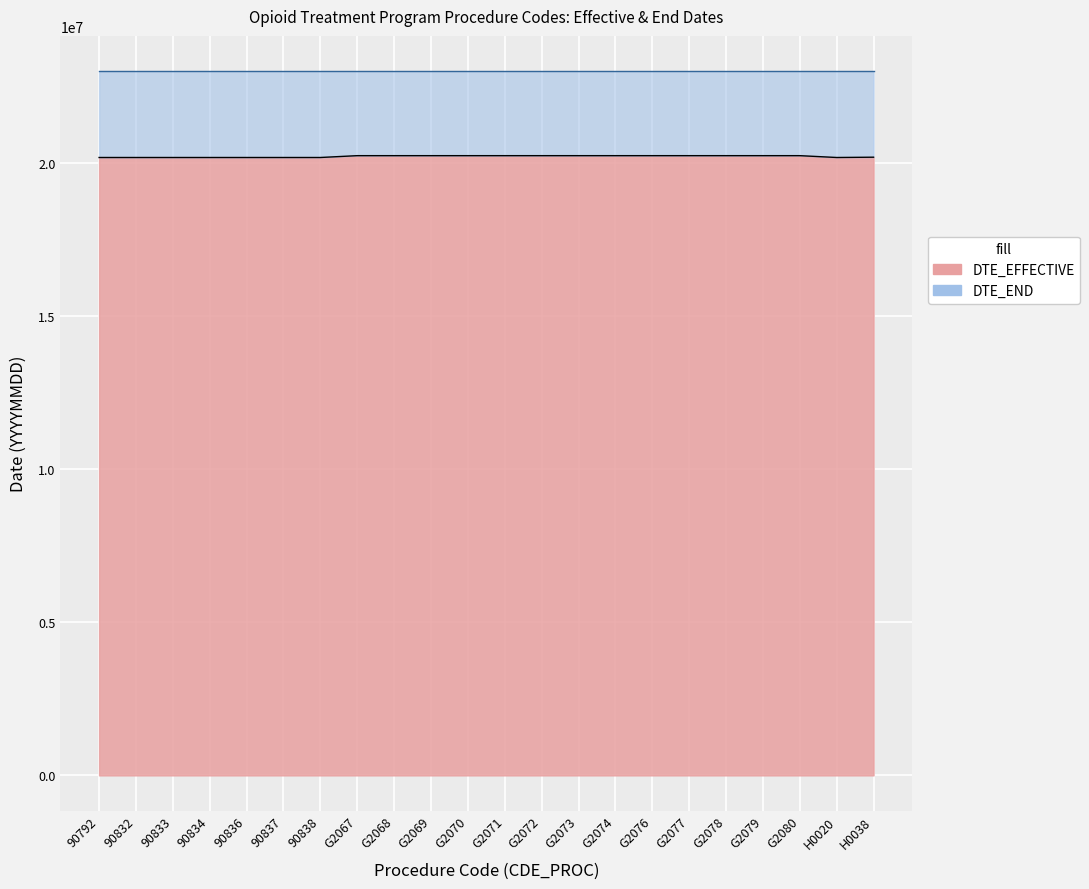

What is the difference between the values at G2071 and 90832?

59800